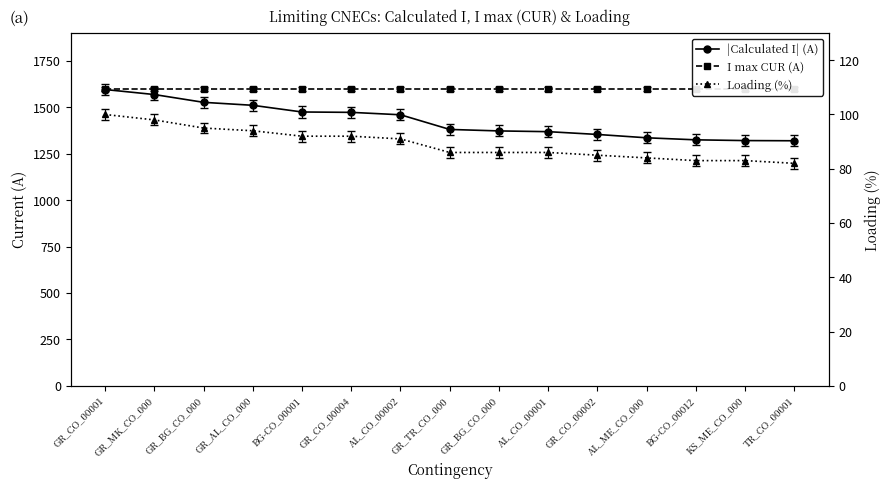

What are all the series names shown in the legend?

|Calculated I| (A), I max CUR (A), Loading (%)